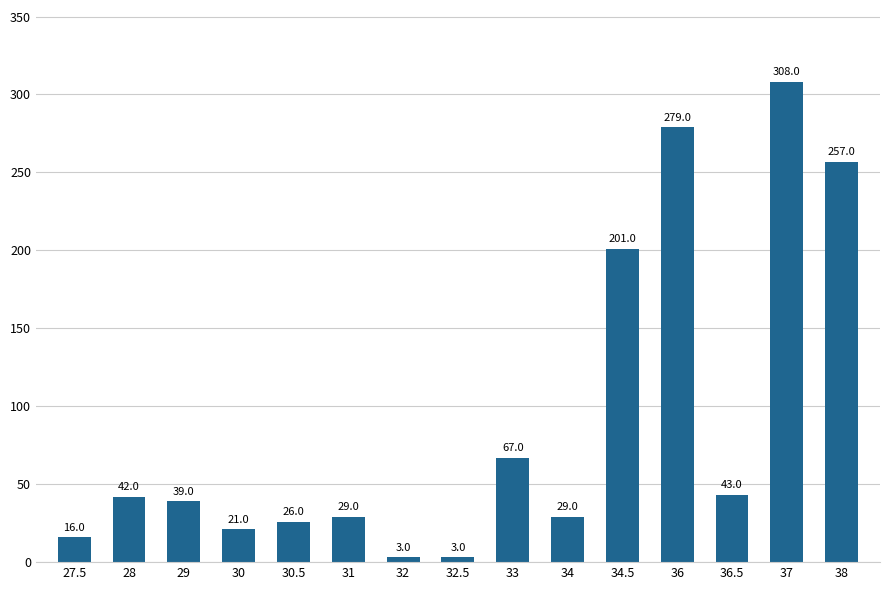

What is the label of the 3rd bar from the left?

29